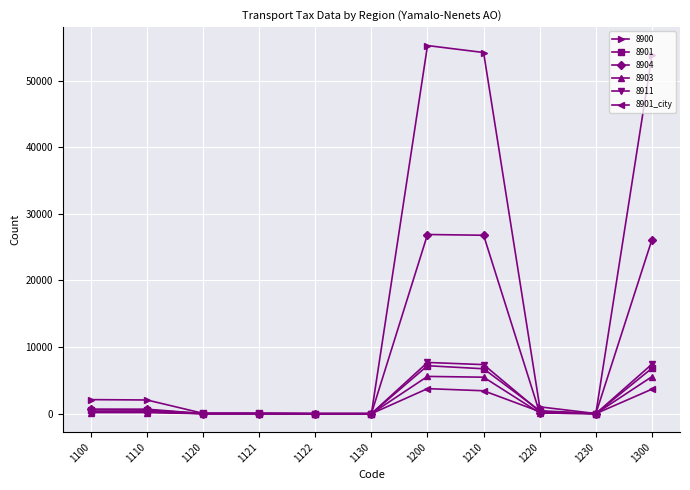

How many distinct data groups are displayed?

6